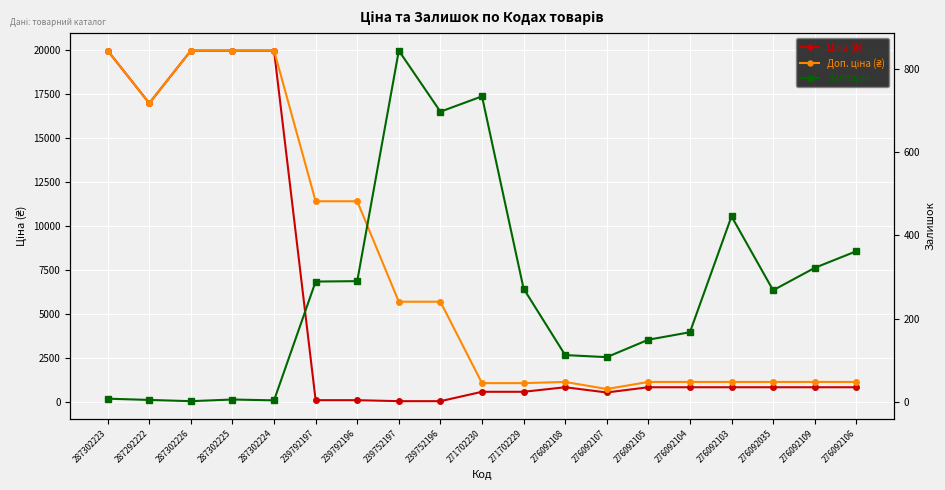

What are all the series names shown in the legend?

Ціна (₴), Доп. ціна (₴), Залишок